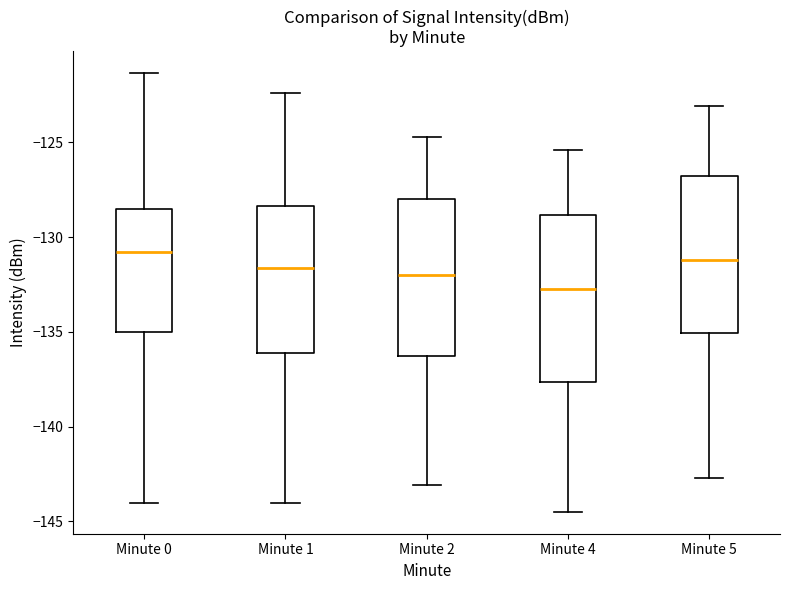

Reading left to right, read every box against the y-axis: the position of its median line, the range the box covers, and the ends of its whiskers. The values are not printed on the chart, so give them approximately, as read against the axis.

Minute 0: median -131.0, box -135.0 to -128.5, whiskers -144.0 to -121.5
Minute 1: median -131.5, box -136.0 to -128.5, whiskers -144.0 to -122.5
Minute 2: median -132.0, box -136.5 to -128.0, whiskers -143.0 to -124.5
Minute 4: median -132.5, box -137.5 to -129.0, whiskers -144.5 to -125.5
Minute 5: median -131.0, box -135.0 to -126.5, whiskers -142.5 to -123.0